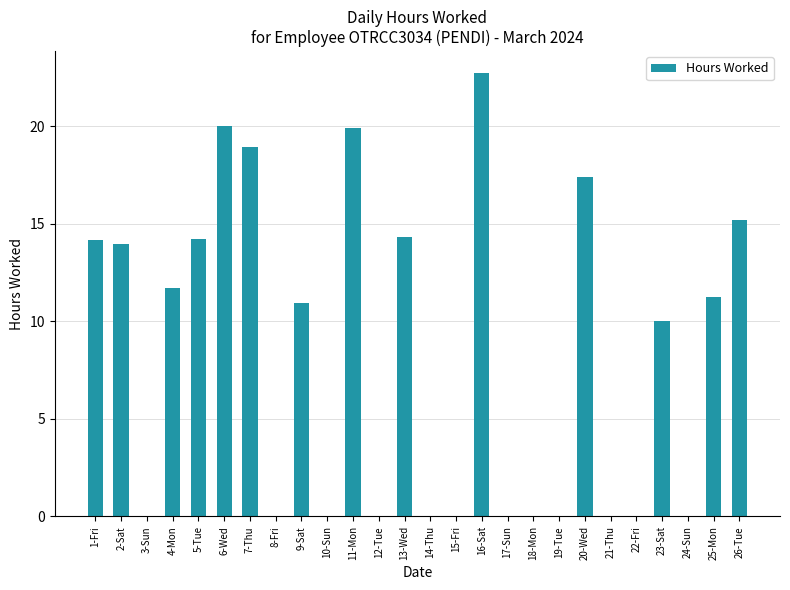

Reading left to right, extract all data points from this chart.

1-Fri=14.2	2-Sat=14.0	3-Sun=0.0	4-Mon=11.7	5-Tue=14.2	6-Wed=20.0	7-Thu=18.9	8-Fri=0.0	9-Sat=11.0	10-Sun=0.0	11-Mon=19.9	12-Tue=0.0	13-Wed=14.3	14-Thu=0.0	15-Fri=0.0	16-Sat=22.7	17-Sun=0.0	18-Mon=0.0	19-Tue=0.0	20-Wed=17.4	21-Thu=0.0	22-Fri=0.0	23-Sat=10.0	24-Sun=0.0	25-Mon=11.3	26-Tue=15.2